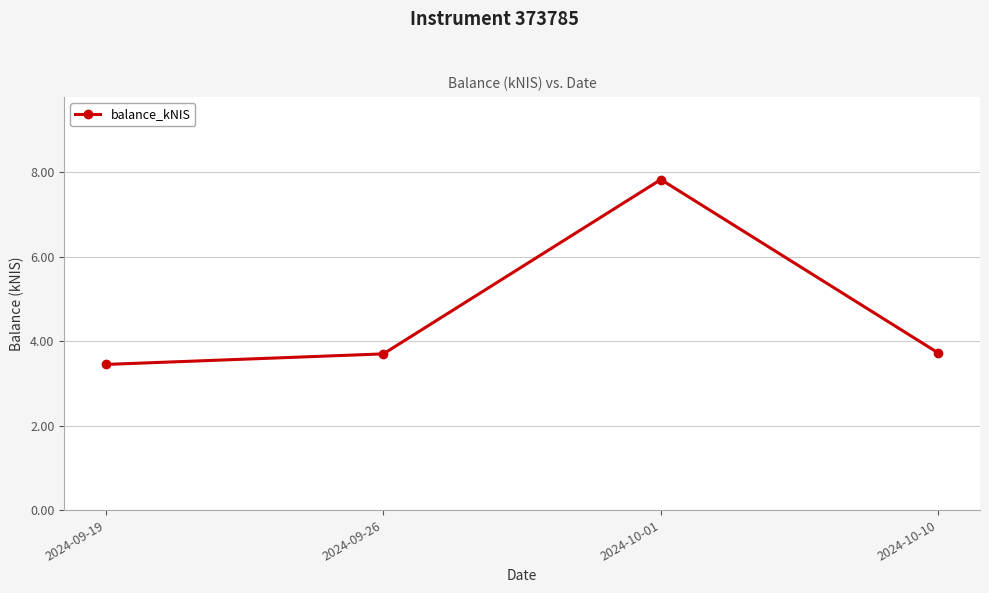

Is this an area chart (filled region under the line)?

No